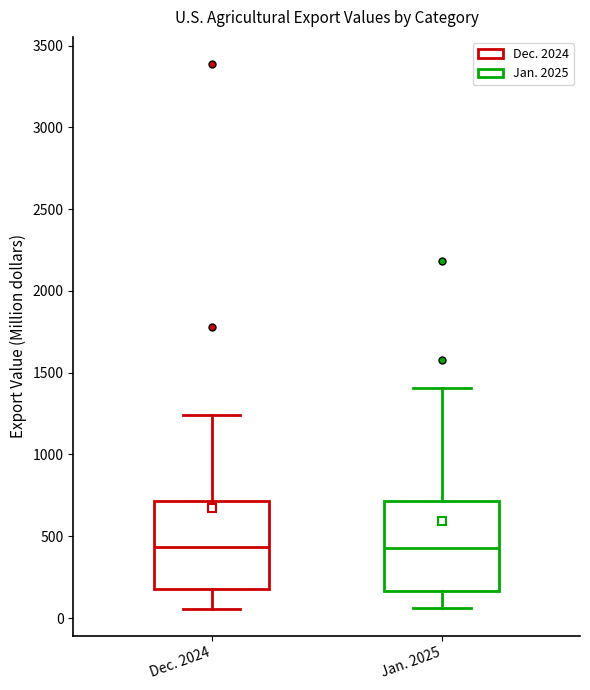

Reading left to right, read every box against the y-axis: the position of its median line, the range the box covers, and the ends of its whiskers. The values are not printed on the chart, so give them approximately, as read against the axis.

Dec. 2024: median 450, box 200 to 700, whiskers 50 to 1250
Jan. 2025: median 450, box 150 to 700, whiskers 50 to 1400